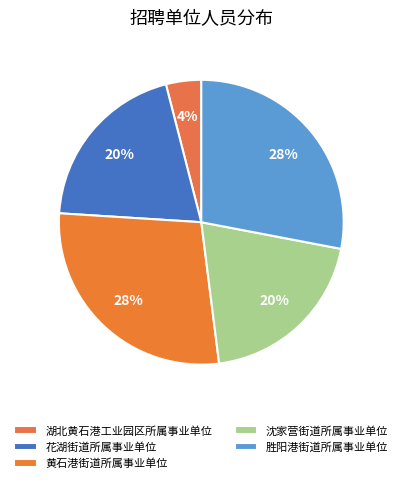

What is the smallest slice in the pie chart?

湖北黄石港工业园区所属事业单位